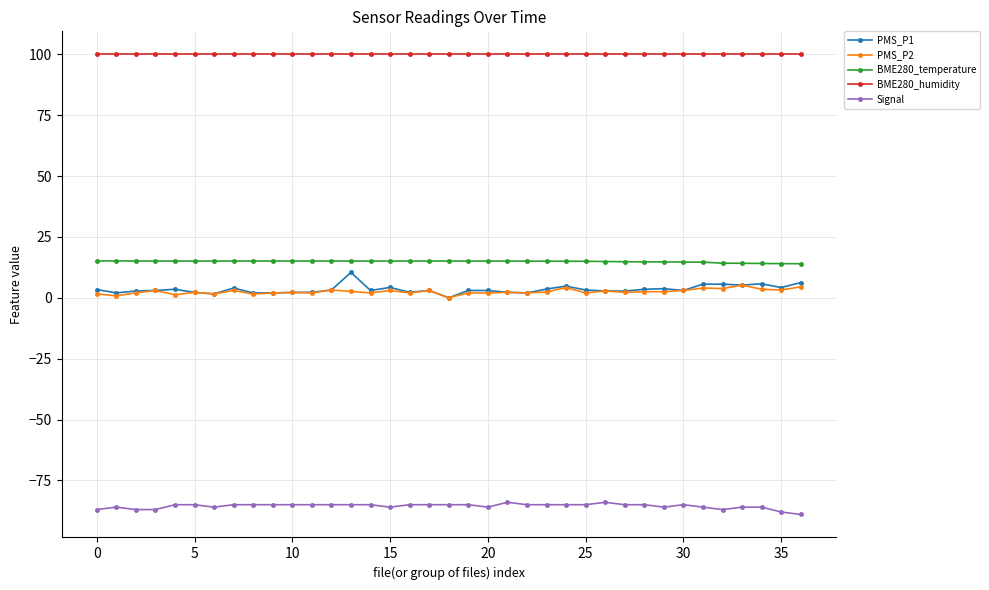

List the series in order of their peak value, lowest first.

Signal, PMS_P2, PMS_P1, BME280_temperature, BME280_humidity